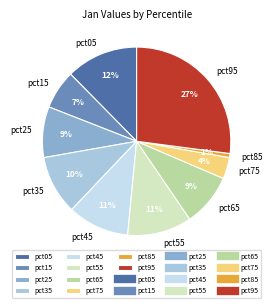

True or false: pct25 accounts for 9% of the total.

True